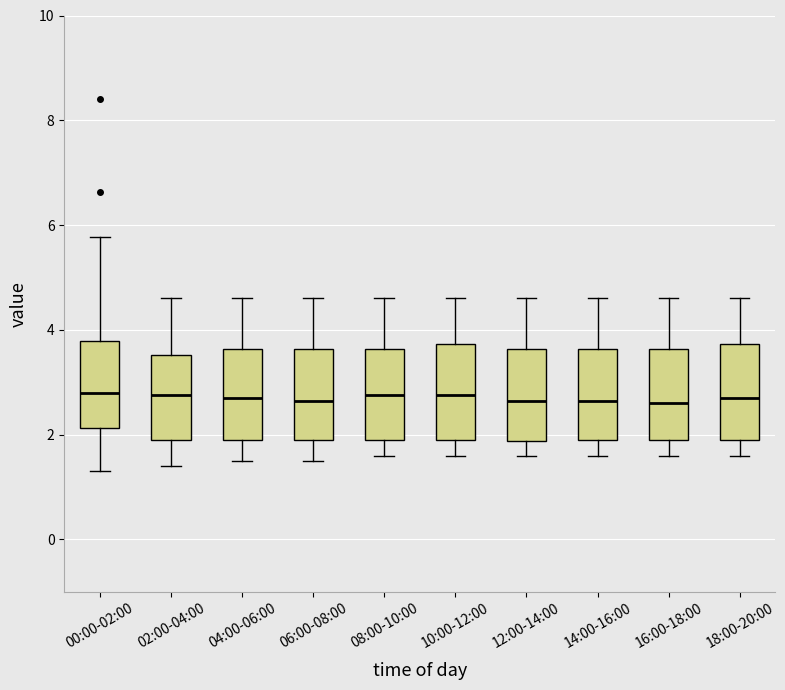

Reading left to right, transcribe this box plot: for each box, give where its median line is, the range the box spans, and where its two whiskers end, as read against the y-axis. The values are not printed on the chart, so give them approximately, as read against the axis.

00:00-02:00: median 2.8, box 2.2 to 3.8, whiskers 1.4 to 5.8
02:00-04:00: median 2.8, box 2.0 to 3.6, whiskers 1.4 to 4.6
04:00-06:00: median 2.8, box 2.0 to 3.6, whiskers 1.6 to 4.6
06:00-08:00: median 2.6, box 2.0 to 3.6, whiskers 1.6 to 4.6
08:00-10:00: median 2.8, box 2.0 to 3.6, whiskers 1.6 to 4.6
10:00-12:00: median 2.8, box 2.0 to 3.8, whiskers 1.6 to 4.6
12:00-14:00: median 2.6, box 1.8 to 3.6, whiskers 1.6 to 4.6
14:00-16:00: median 2.6, box 2.0 to 3.6, whiskers 1.6 to 4.6
16:00-18:00: median 2.6, box 2.0 to 3.6, whiskers 1.6 to 4.6
18:00-20:00: median 2.8, box 2.0 to 3.8, whiskers 1.6 to 4.6